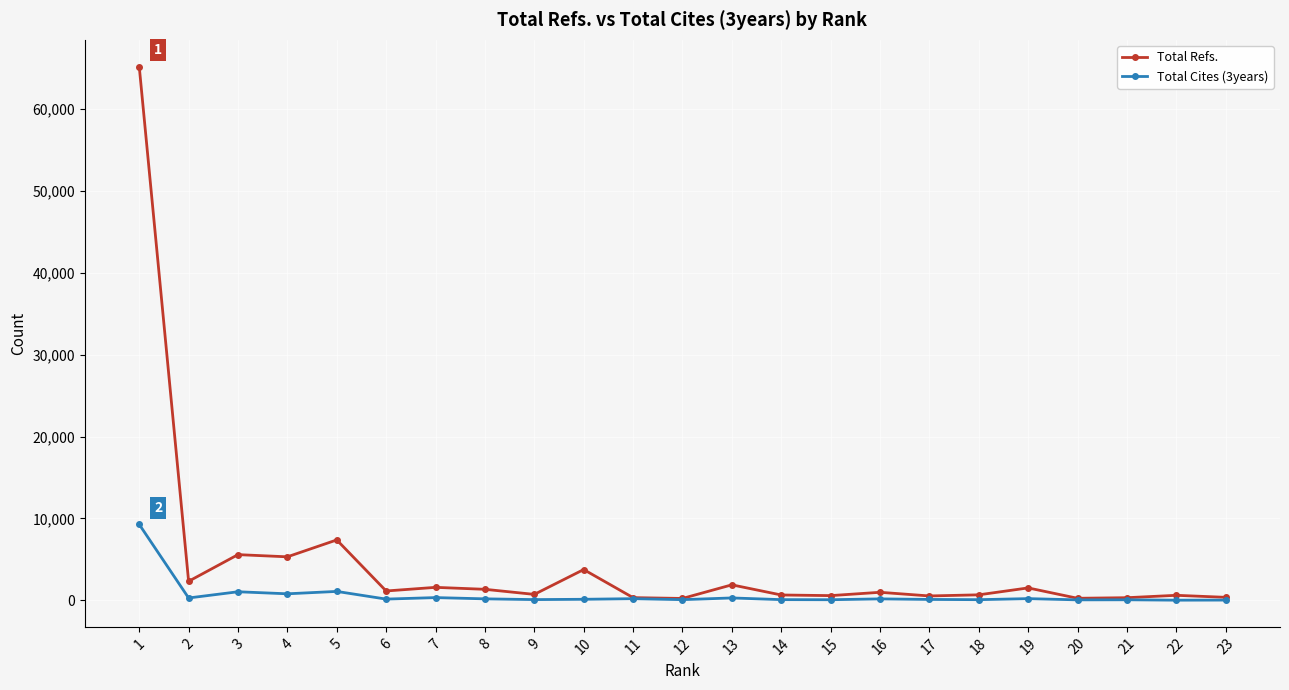

Which series has the widest spread of values?

Total Refs.